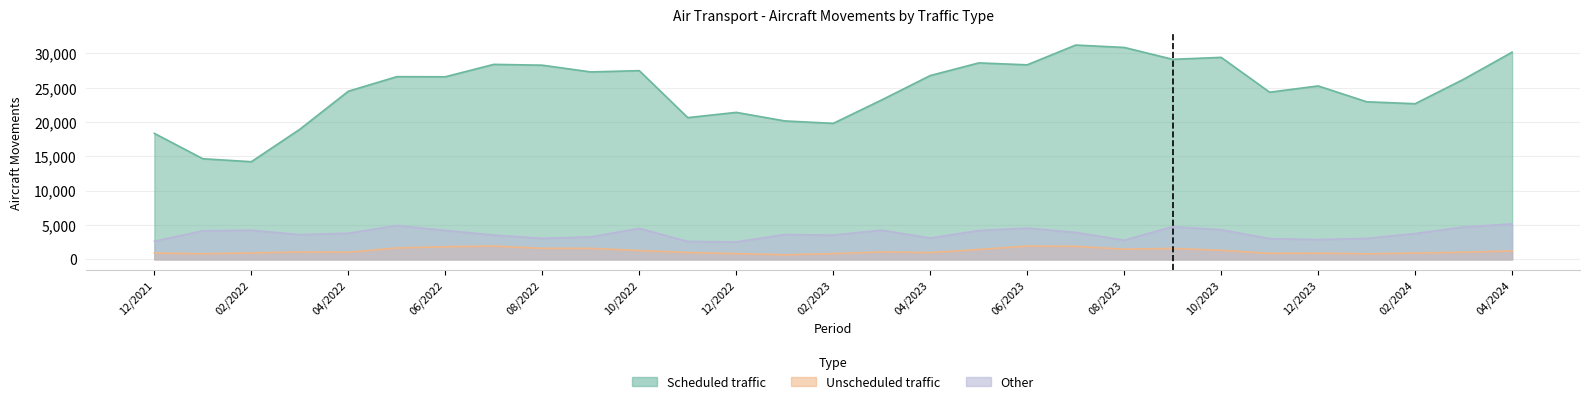

What is the smallest value displayed?

660